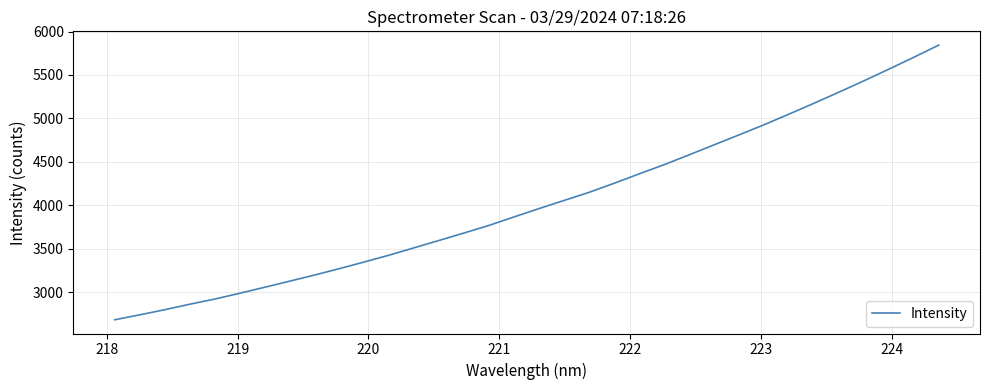

How many series are shown in this chart?

1